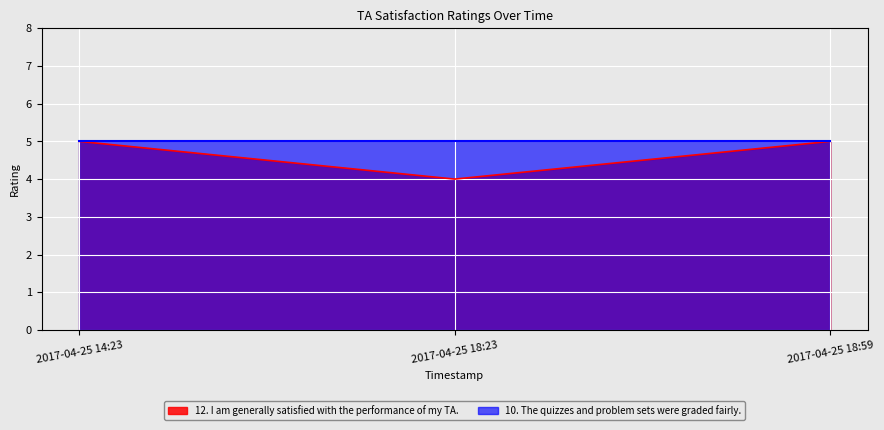

What is the label of the 2nd point from the left?

2017-04-25 18:23